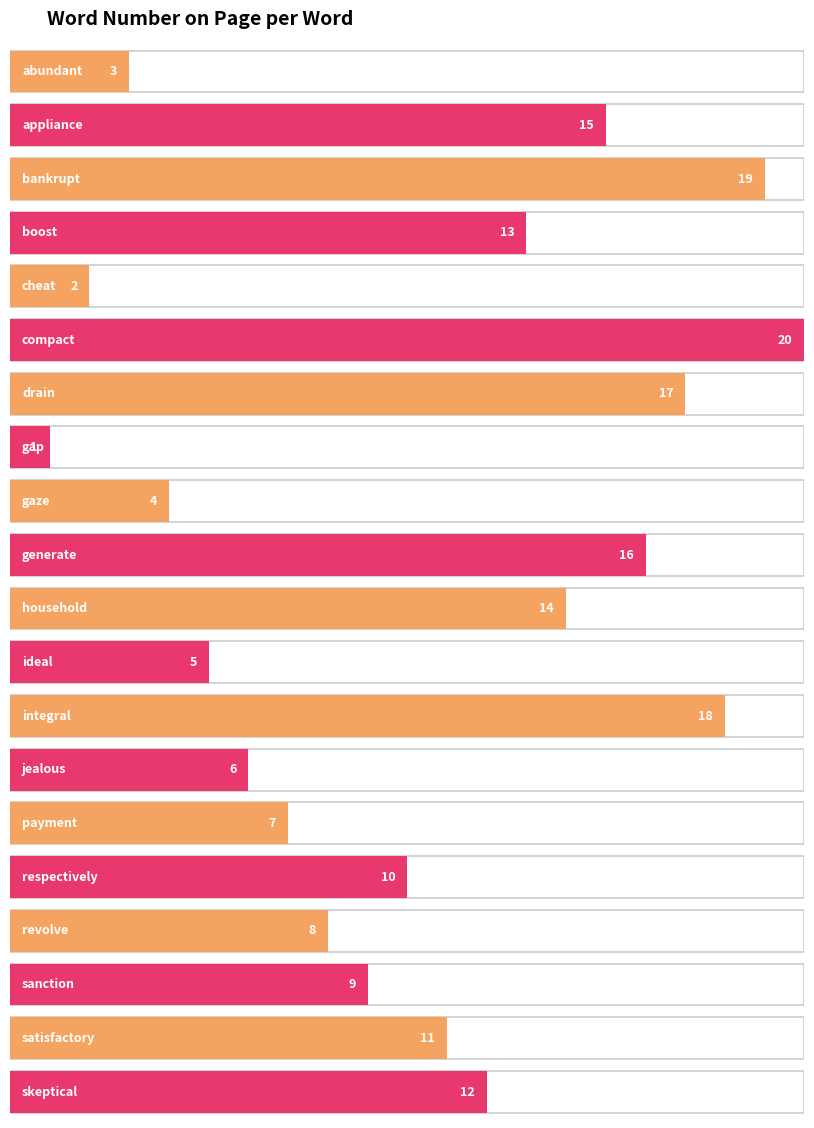

Reading left to right, transcribe all the data shown in this chart.

3	15	19	13	2	20	17	1	4	16	14	5	18	6	7	10	8	9	11	12